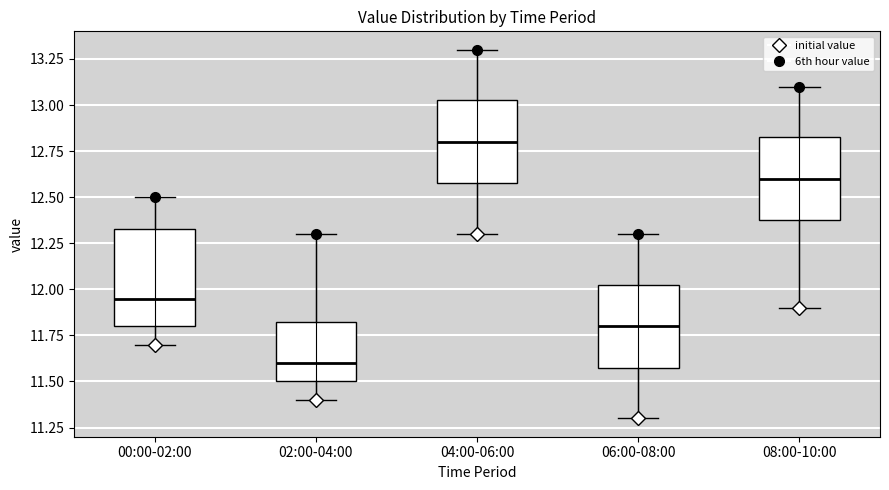

Where does the median line of the box for 08:00-10:00 sit on the y-axis? The values are not printed on the chart, so give them approximately, as read against the axis.

12.60